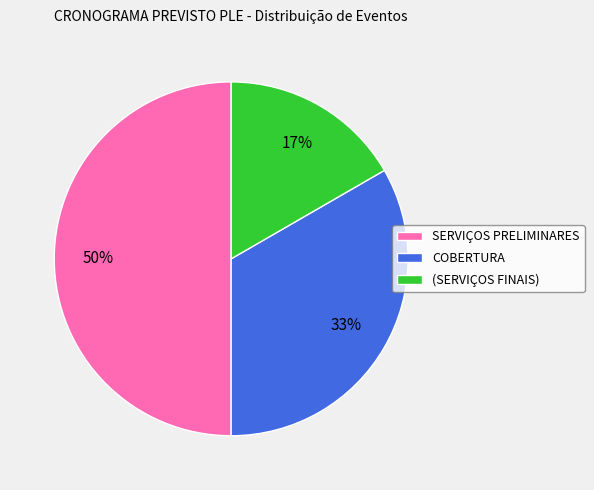

Rank the categories by value from highest to lowest.

SERVIÇOS PRELIMINARES, COBERTURA, (SERVIÇOS FINAIS)